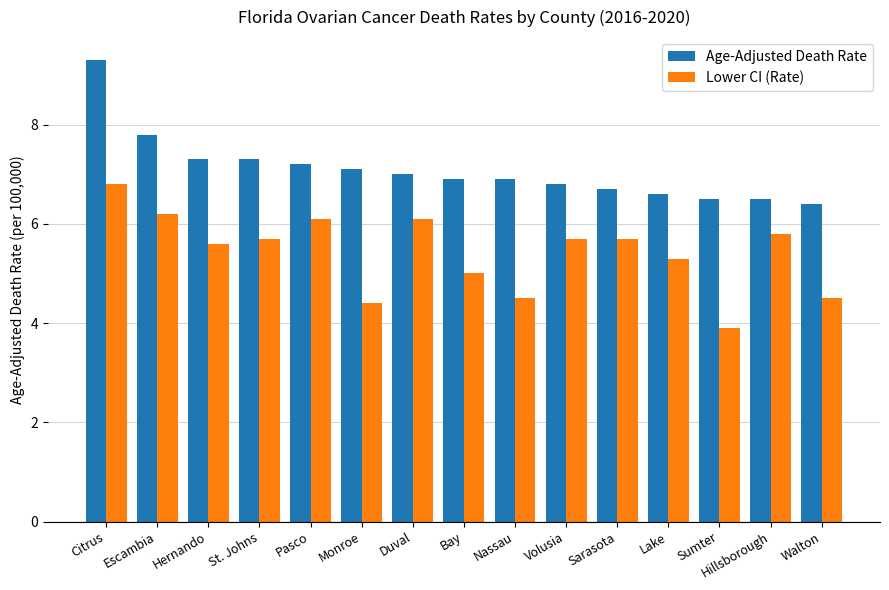

Between Hernando and Lake, which series saw the biggest shift?

Age-Adjusted Death Rate